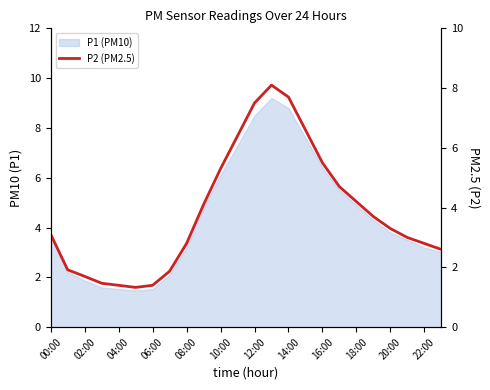

Does the chart have visible grid lines?

No